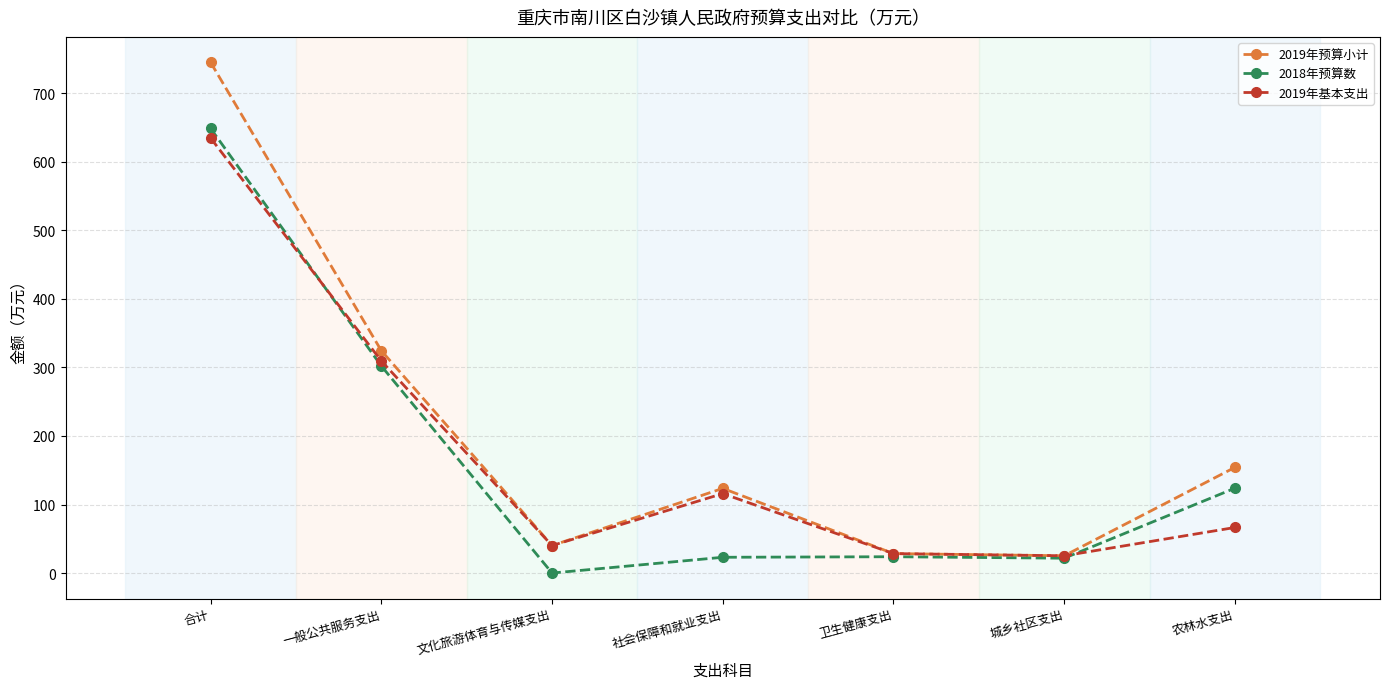

What is the label of the 3rd point from the right?

卫生健康支出